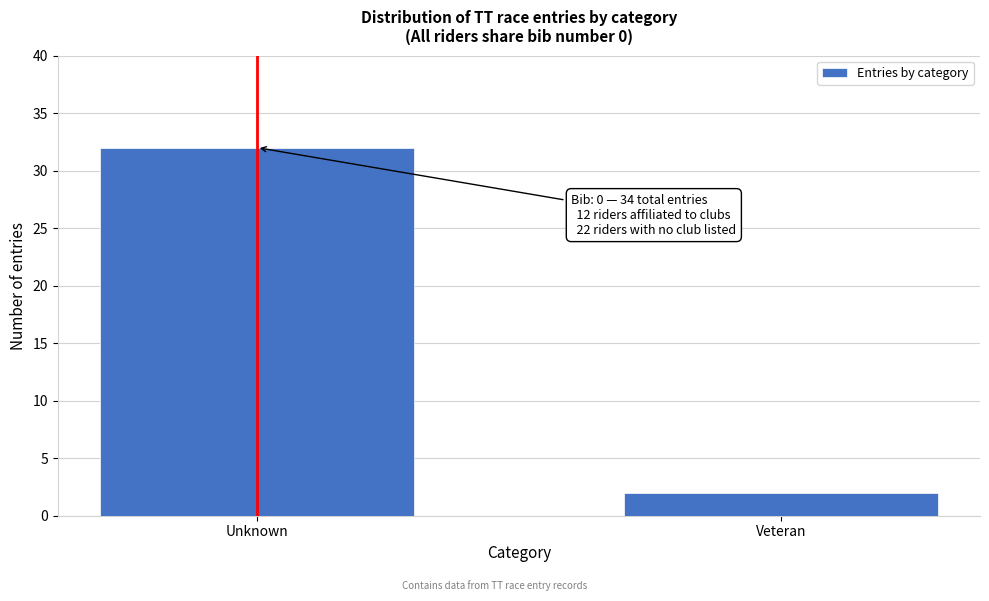

Reading left to right, transcribe all the data shown in this chart.

Unknown=32	Veteran=2